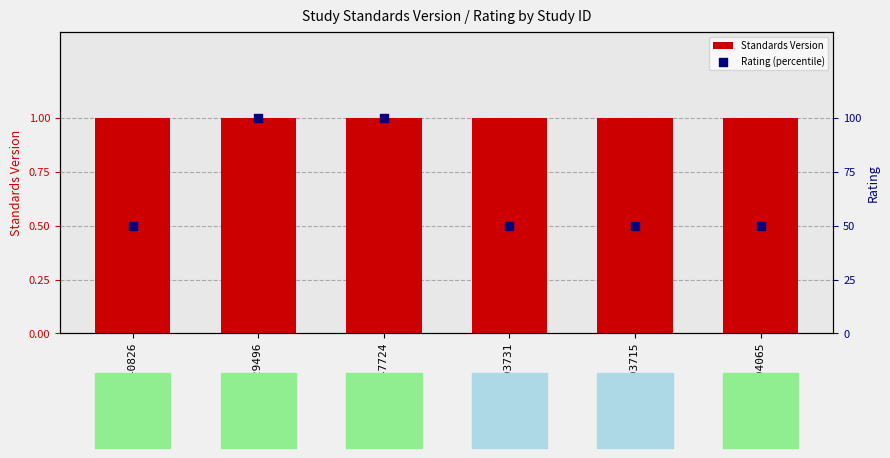

Which series has the largest Y range (max minus min)?

Rating (percentile)